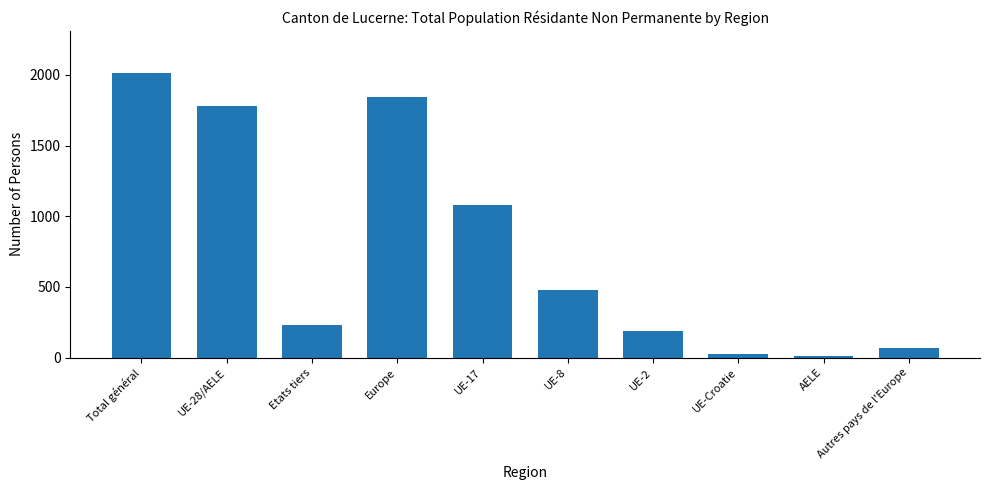

What is the label of the 7th bar from the right?

Europe